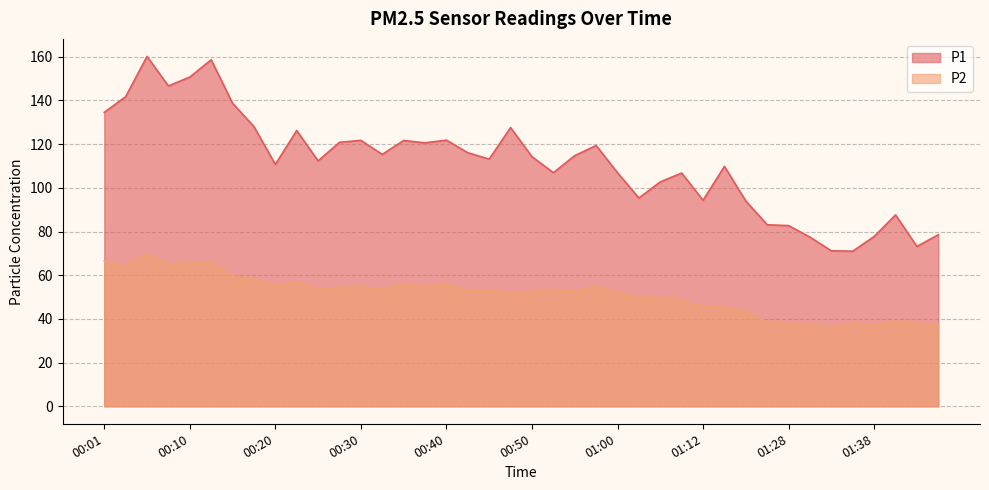

Where is the first local maximum for P1?

00:06